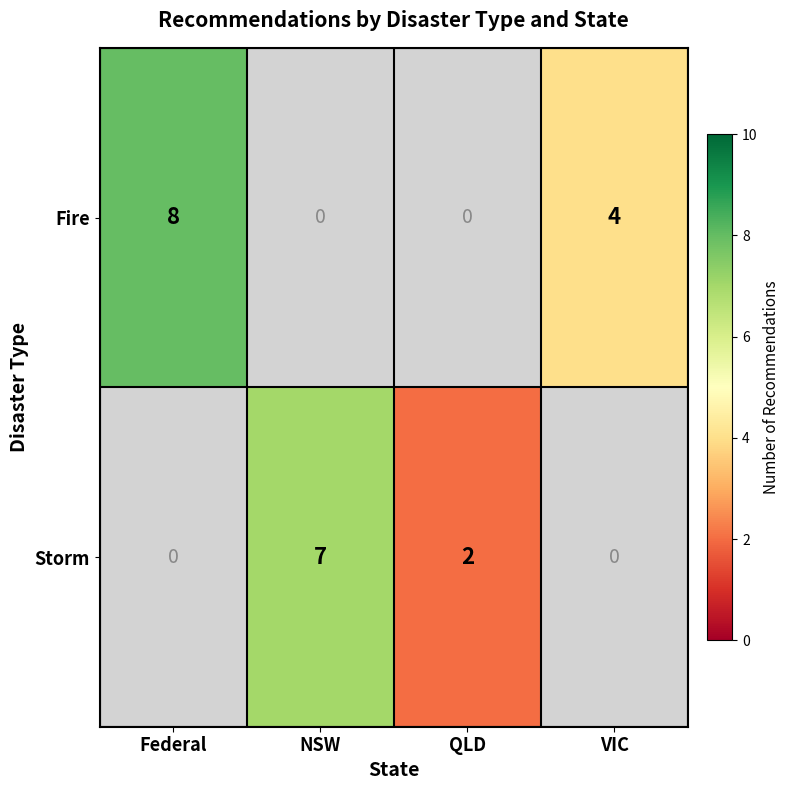

The value of Fire at VIC is 7. True or false?

False